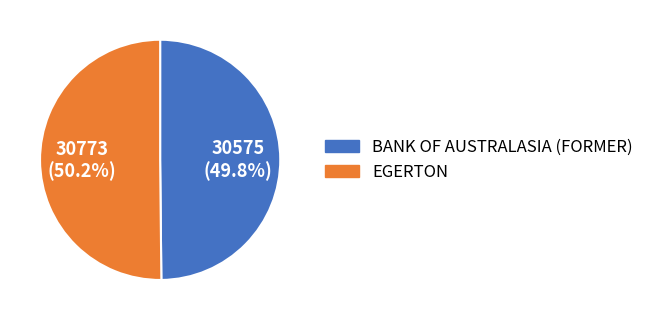

How many slices are in this pie chart?

2